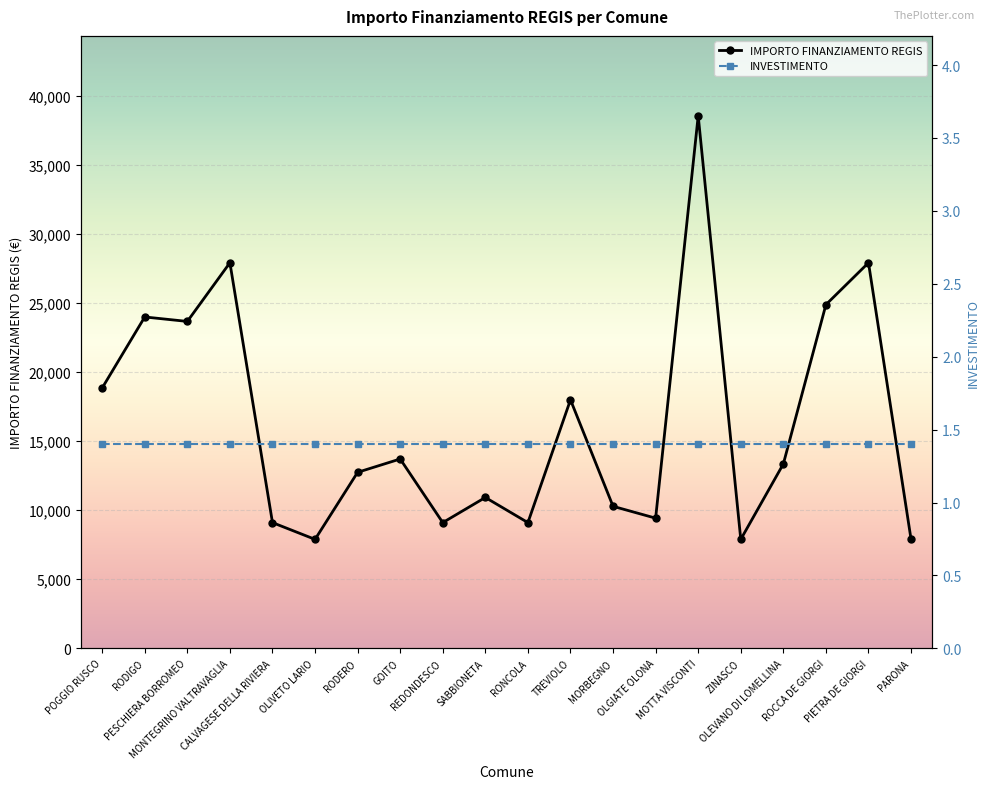

What is the minimum value shown in the chart?

7891